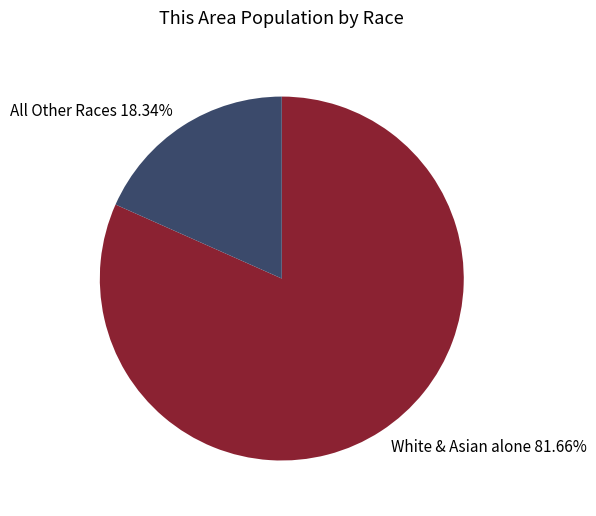

Between All Other Races 18.34% and White & Asian alone 81.66%, which is larger?

White & Asian alone 81.66%